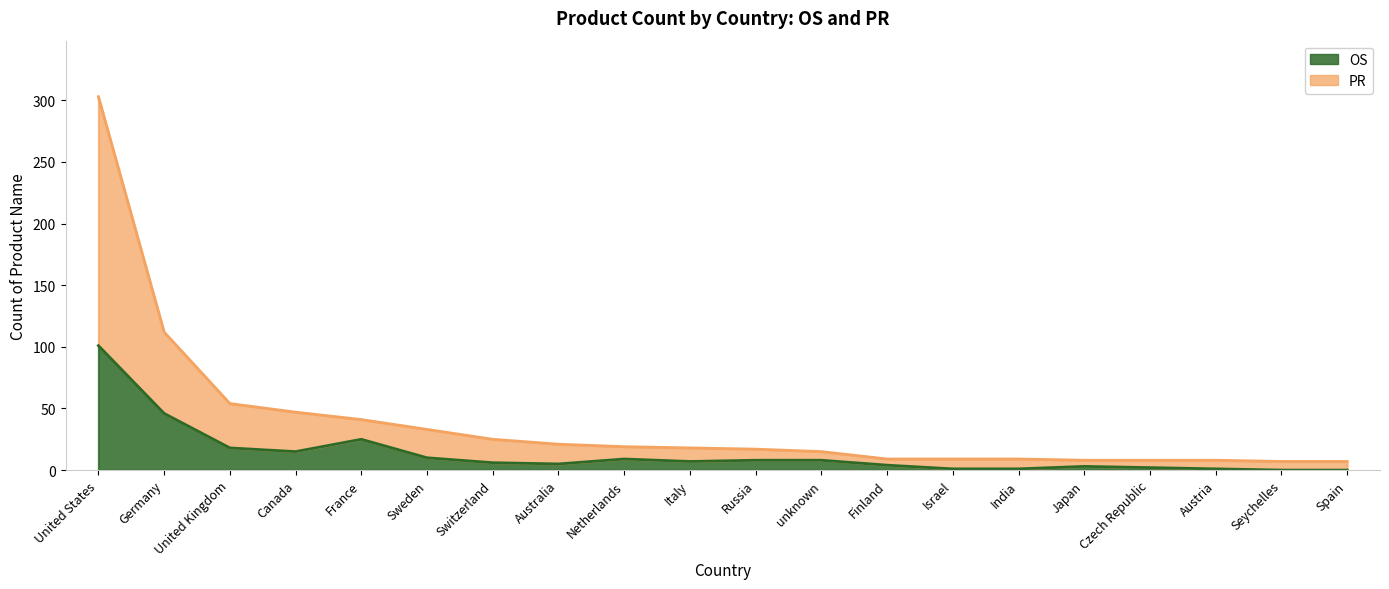

Is the value of PR at Japan greater than the value of OS at Finland?

Yes